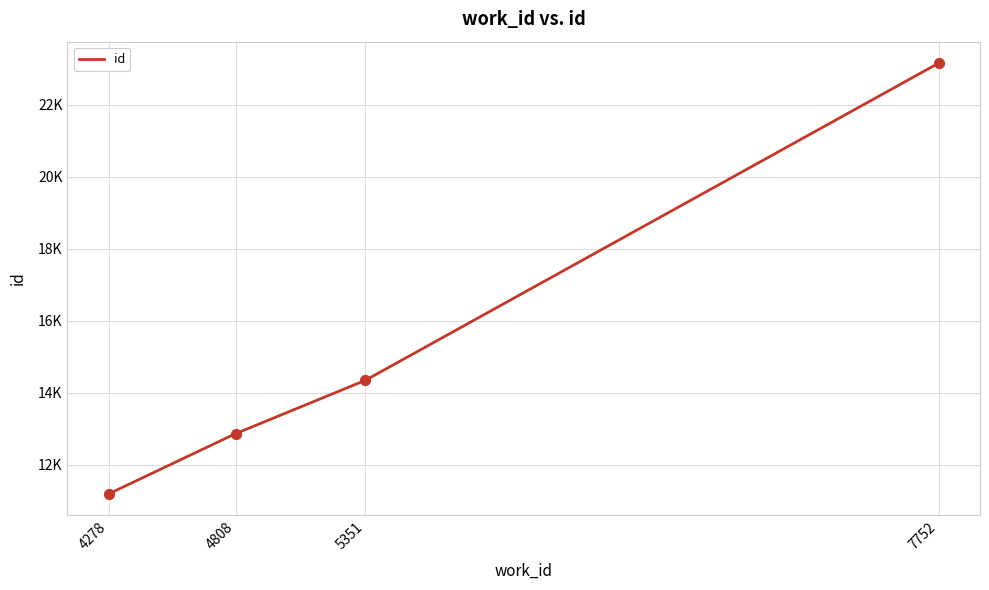

Which has a higher value, 4278 or 4808?

4808